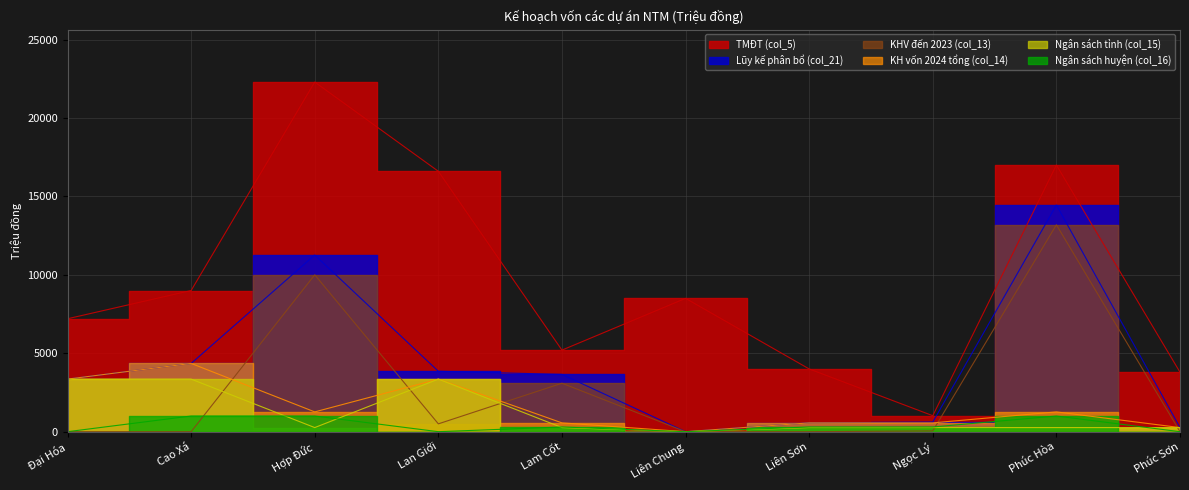

True or false: Ngân sách tỉnh (col_15) and TMĐT (col_5) intersect in this chart.

False